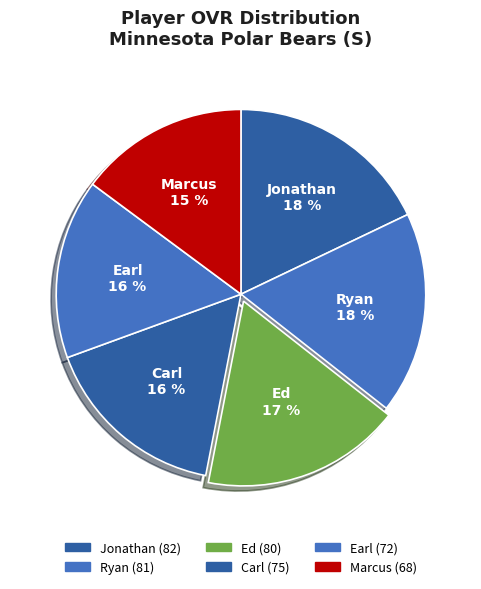

What percentage is the Carl slice, to the nearest percent?

16%